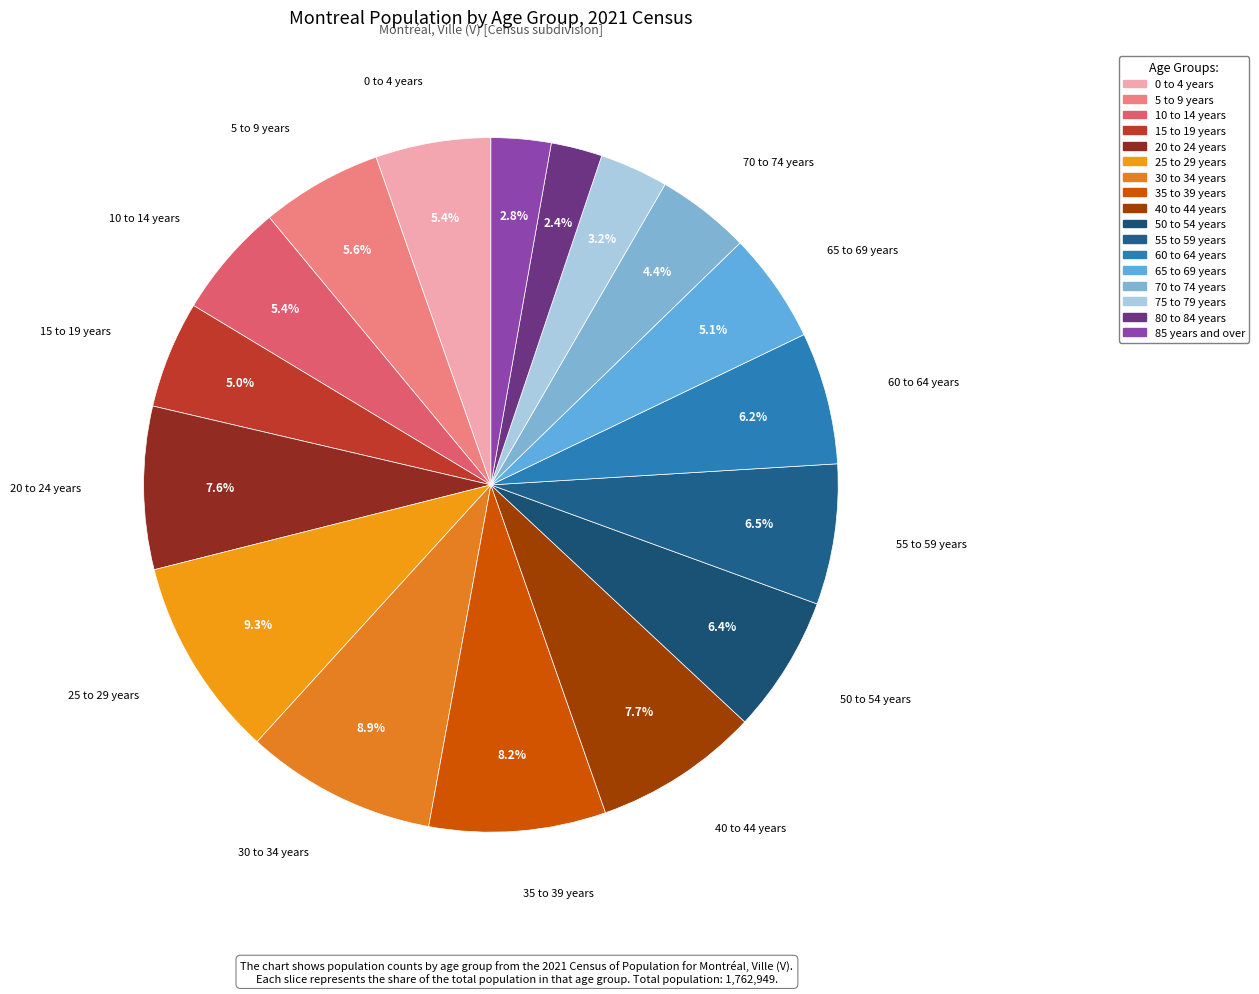

To the nearest percent, what percentage of the pie is 20 to 24 years?

8%